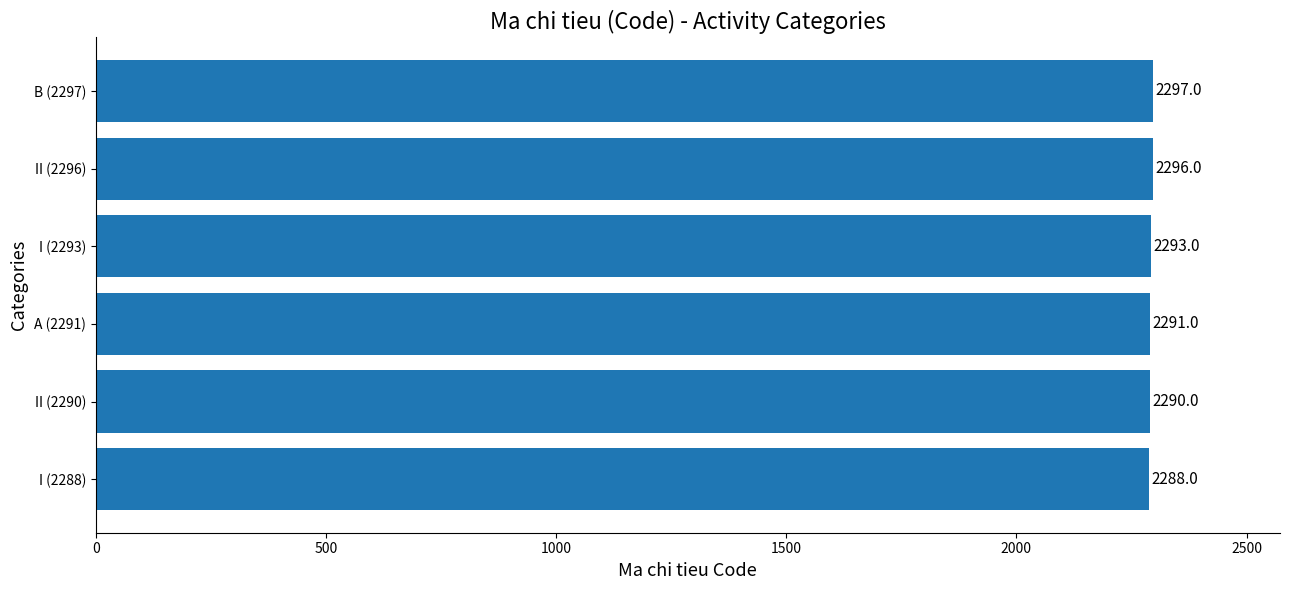

Is it true that the value at II (2290) is 4039?

False